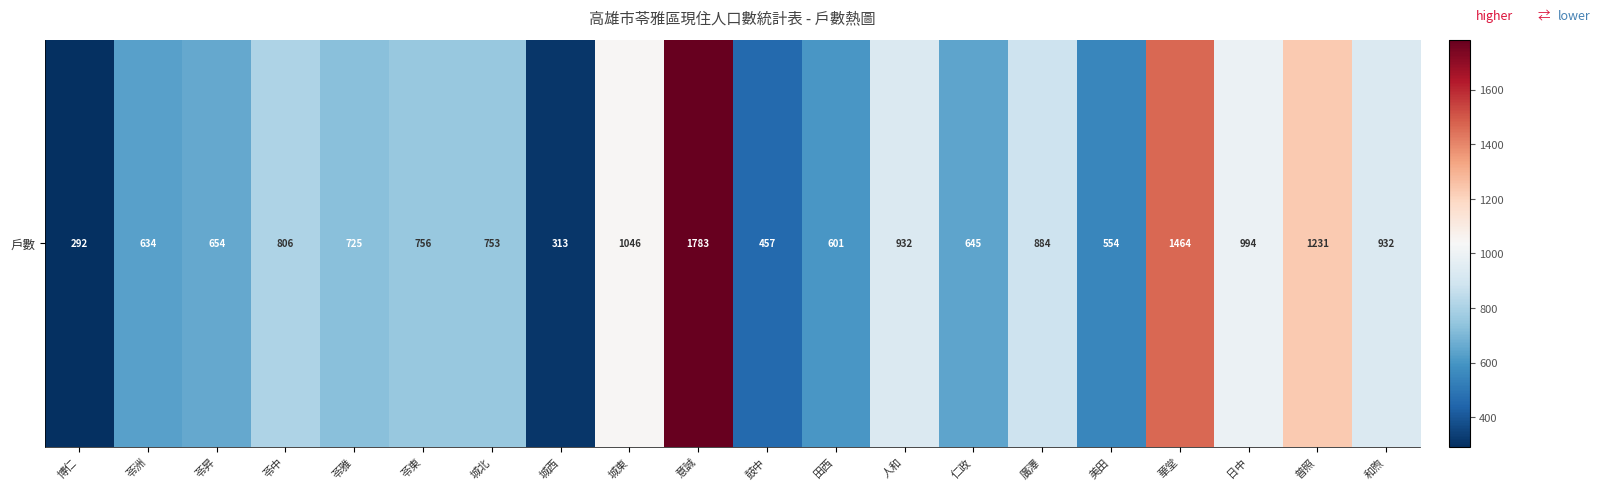

Rank the categories by value from highest to lowest.

意誠, 華堂, 普照, 城東, 日中, 人和, 和煦, 廣澤, 苓中, 苓東, 城北, 苓雅, 苓昇, 仁政, 苓洲, 田西, 美田, 鼓中, 城西, 博仁